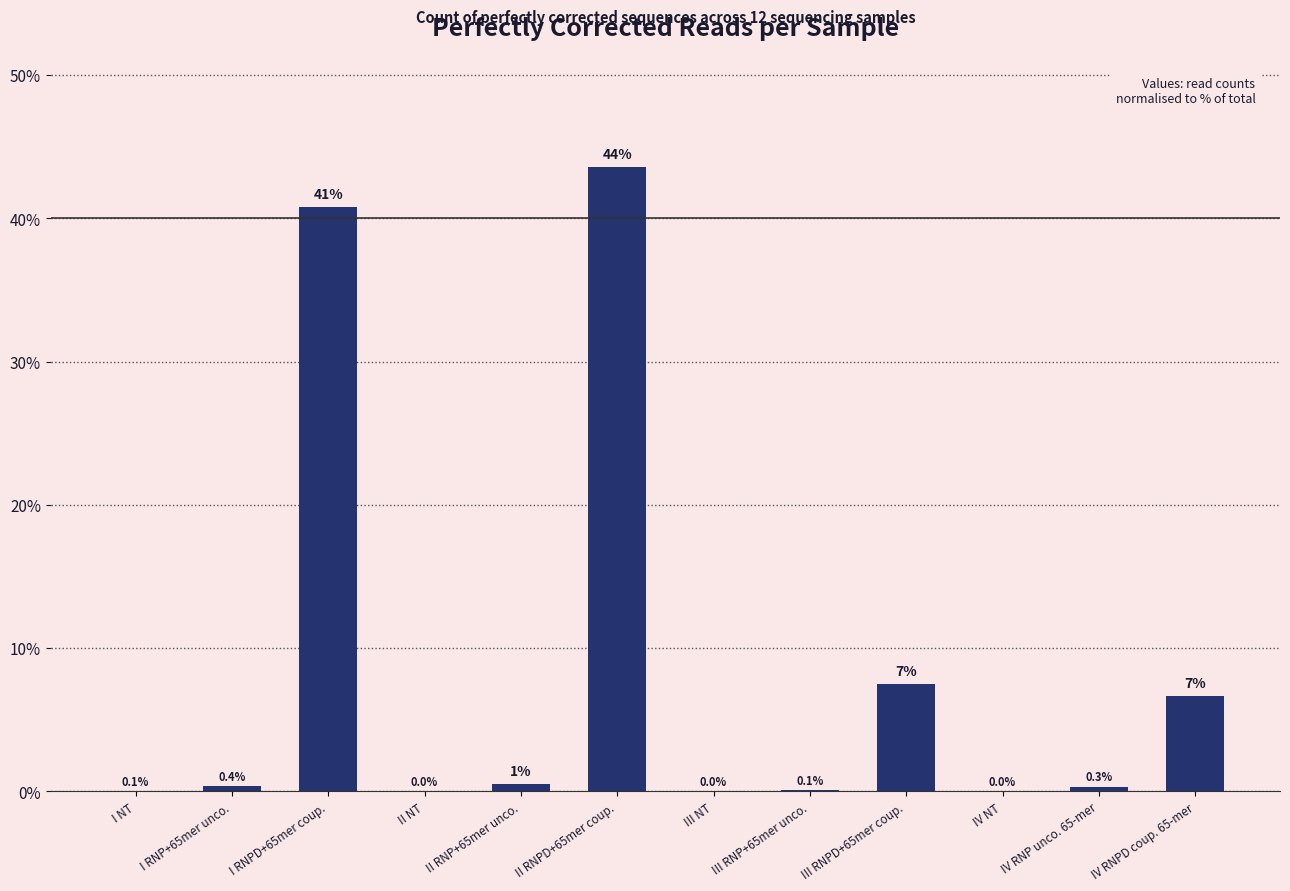

How many categories are shown in the chart?

12